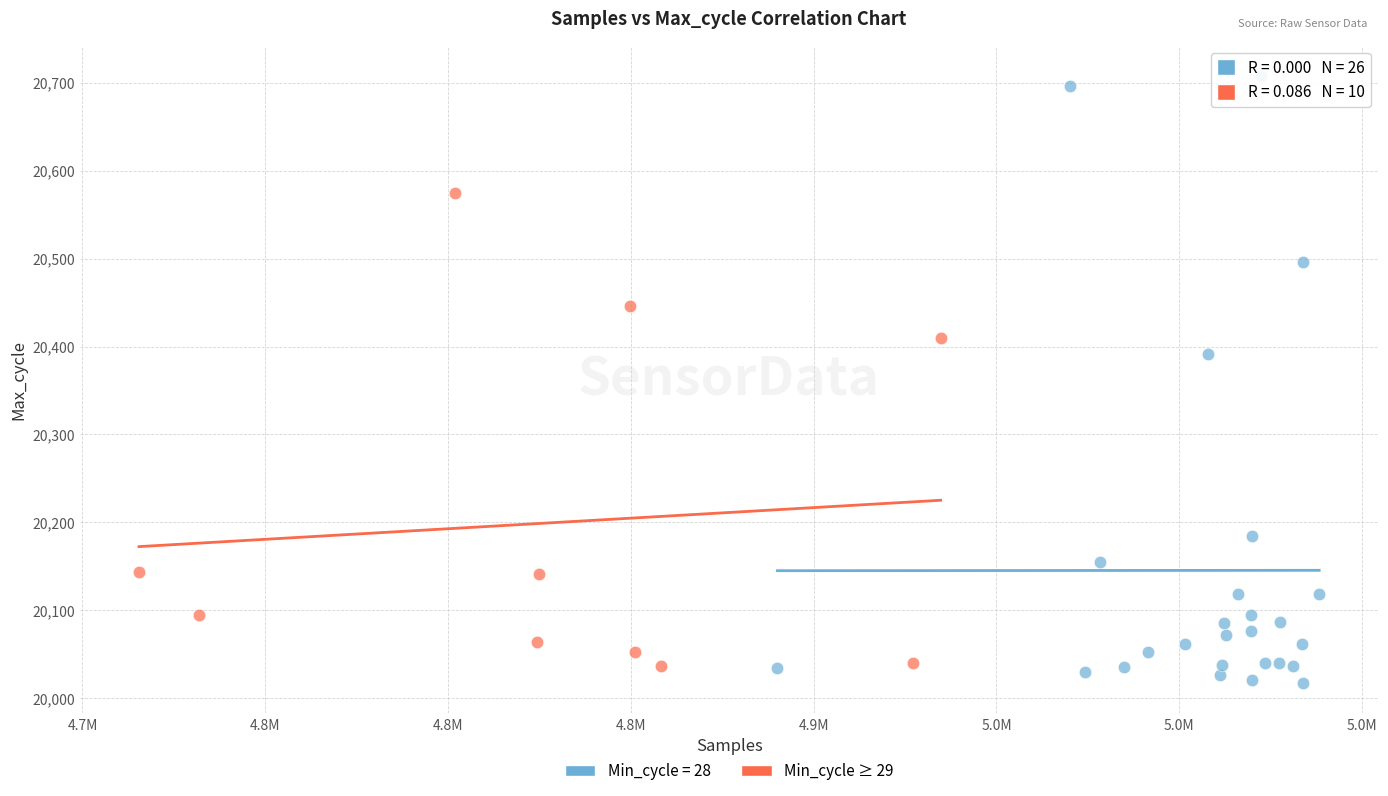

Which series has the largest Y range (max minus min)?

Min_cycle = 28